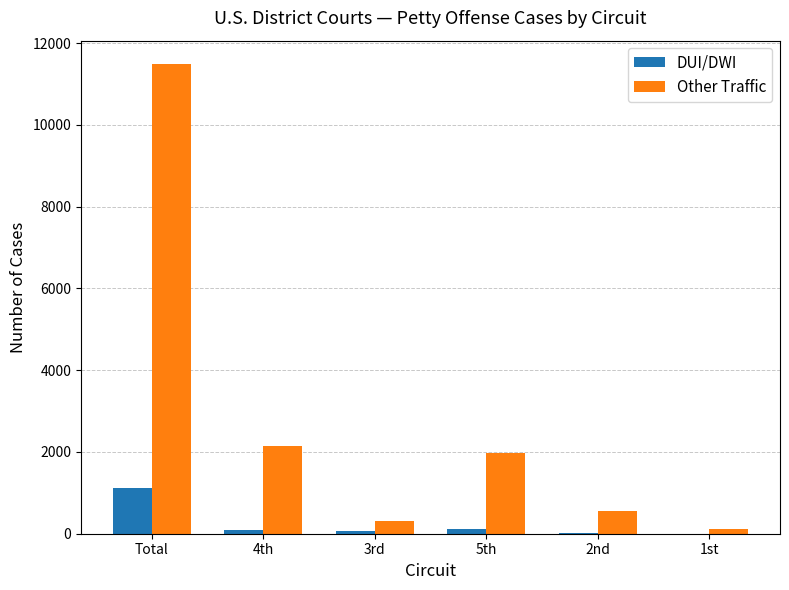

Are the bars grouped side by side (vs. stacked)?

Yes